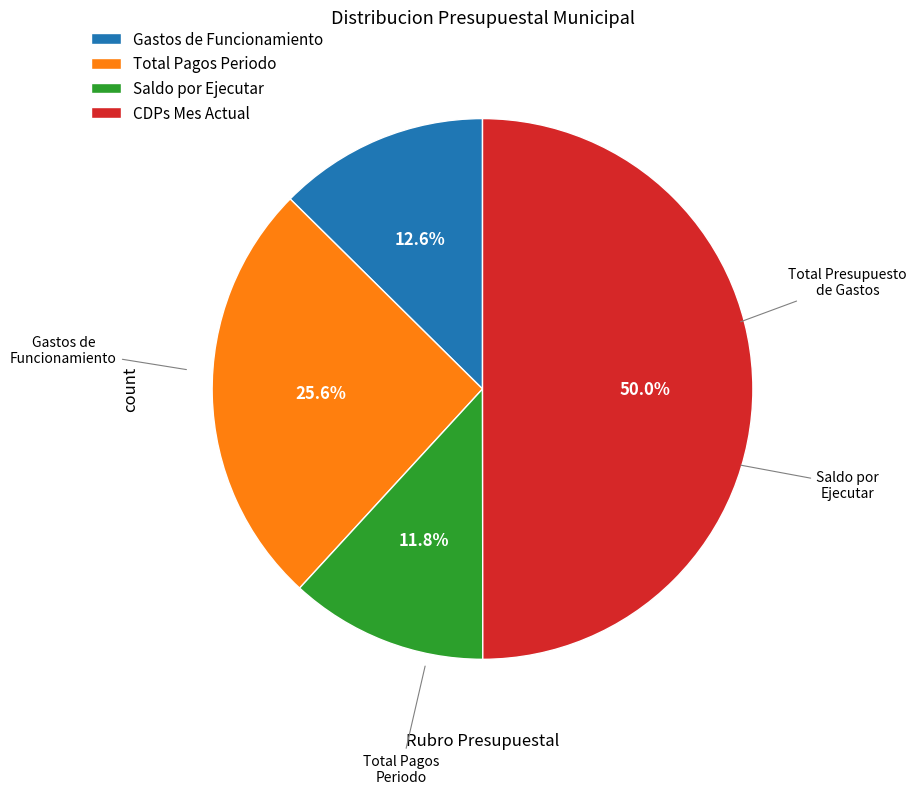

What is the total percentage of CDPs Mes Actual and Saldo por Ejecutar?

61.8%